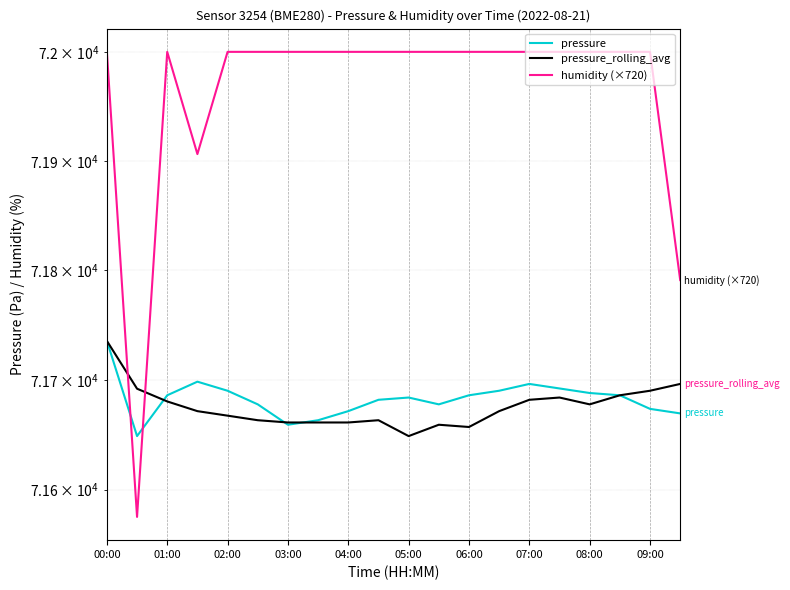

At how many categories does at least one series exceed 71689?

20